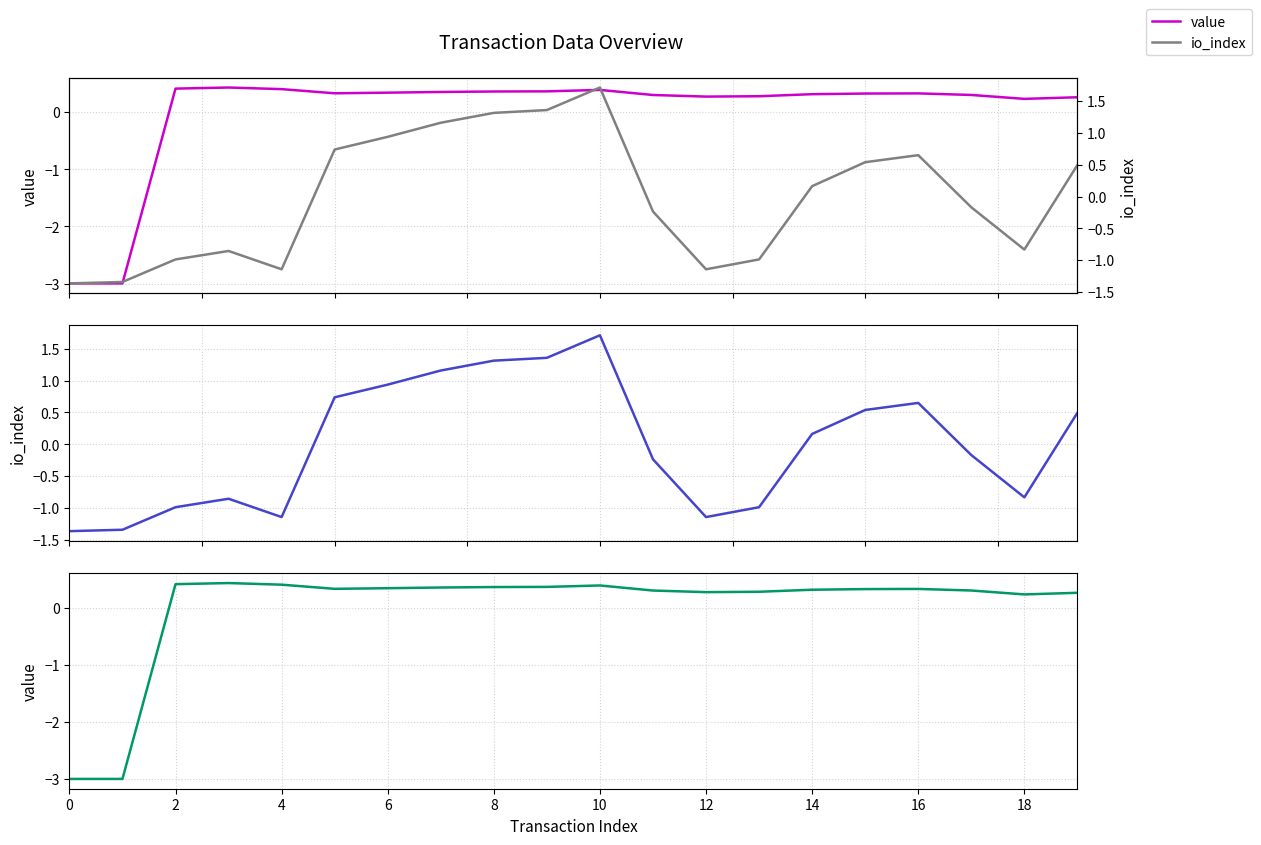

Is the value of value at 18 greater than the value of io_index at 17?

Yes